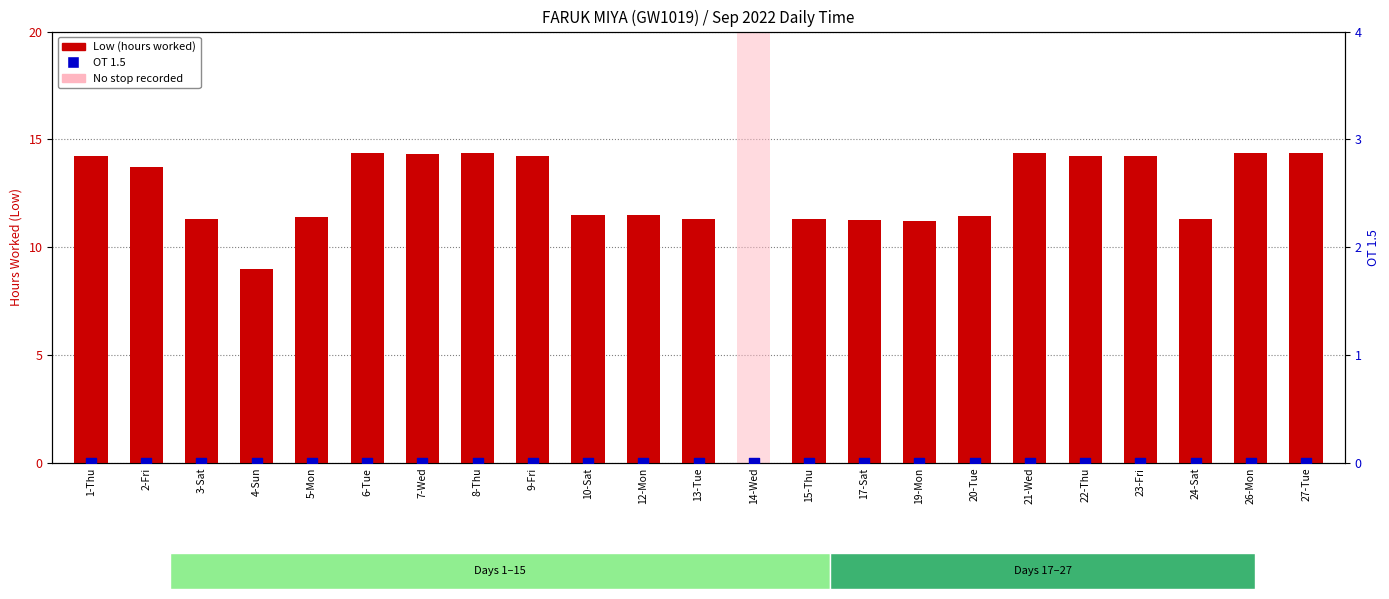

At which category is the sum across all series the highest?

27-Tue